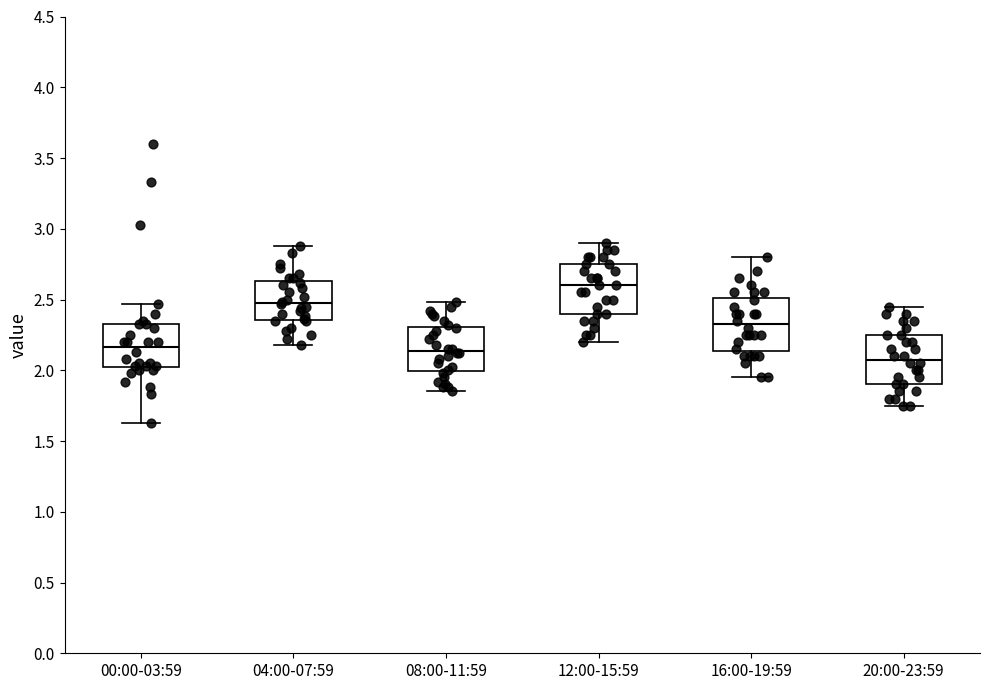

Reading left to right, transcribe this box plot: for each box, give where its median line is, the range the box spans, and where its two whiskers end, as read against the y-axis. The values are not printed on the chart, so give them approximately, as read against the axis.

00:00-03:59: median 2.15, box 2.00 to 2.35, whiskers 1.65 to 2.45
04:00-07:59: median 2.50, box 2.35 to 2.65, whiskers 2.20 to 2.90
08:00-11:59: median 2.15, box 2.00 to 2.30, whiskers 1.85 to 2.50
12:00-15:59: median 2.60, box 2.40 to 2.75, whiskers 2.20 to 2.90
16:00-19:59: median 2.35, box 2.15 to 2.50, whiskers 1.95 to 2.80
20:00-23:59: median 2.10, box 1.90 to 2.25, whiskers 1.75 to 2.45